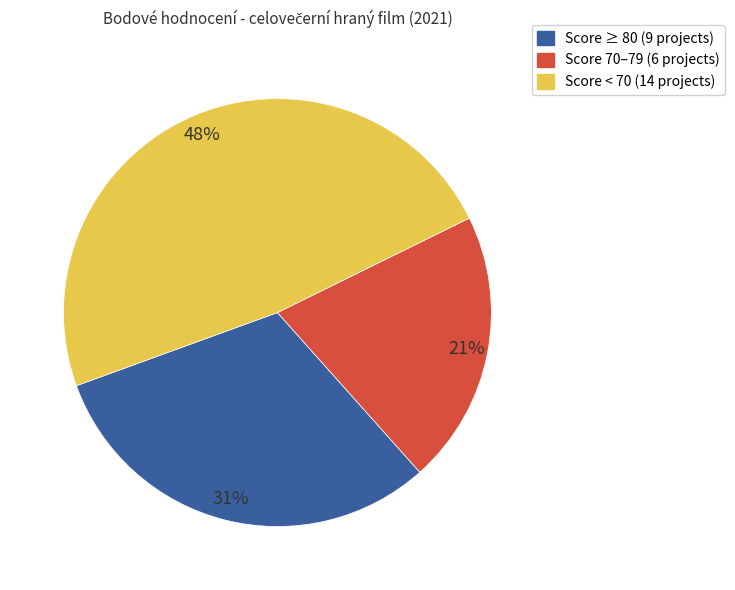

To the nearest percent, what is the average slice percentage?

33%